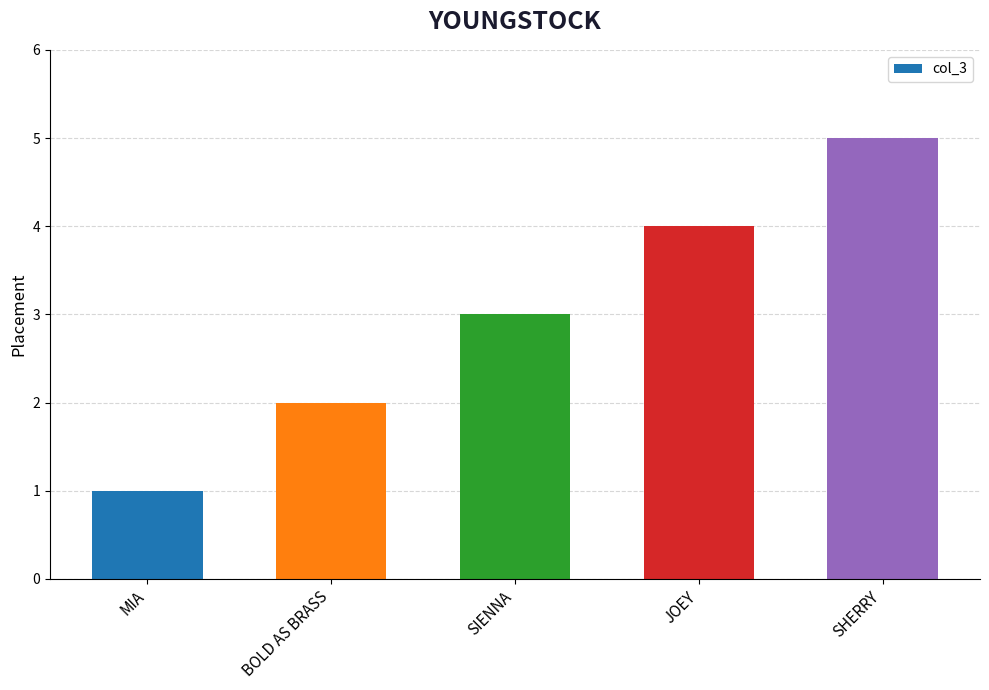

What is the difference between the second highest and second lowest values?

2